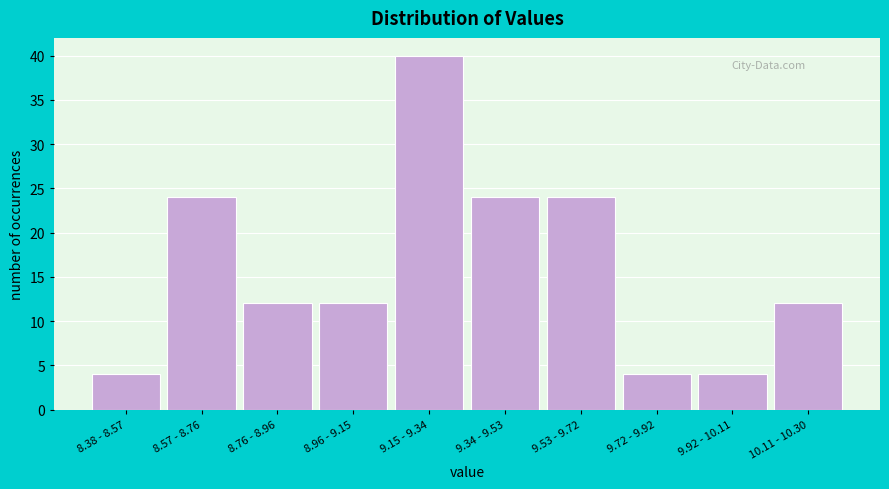

Reading right to left, extract all data points from this chart.

10.11 - 10.30=12	9.92 - 10.11=4	9.72 - 9.92=4	9.53 - 9.72=24	9.34 - 9.53=24	9.15 - 9.34=40	8.96 - 9.15=12	8.76 - 8.96=12	8.57 - 8.76=24	8.38 - 8.57=4